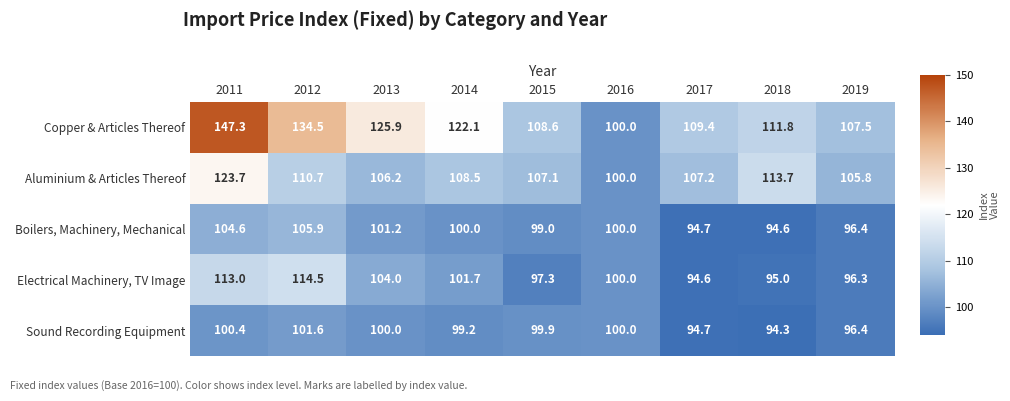

List the series in order of their peak value, highest first.

Copper & Articles Thereof, Aluminium & Articles Thereof, Electrical Machinery, TV Image, Boilers, Machinery, Mechanical, Sound Recording Equipment